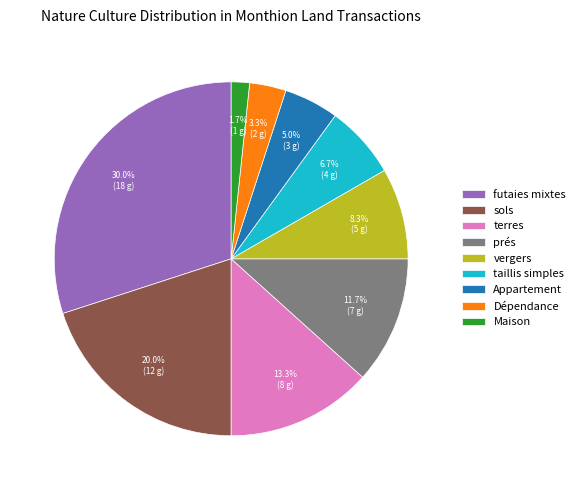

What percentage is the terres slice, to the nearest percent?

13%